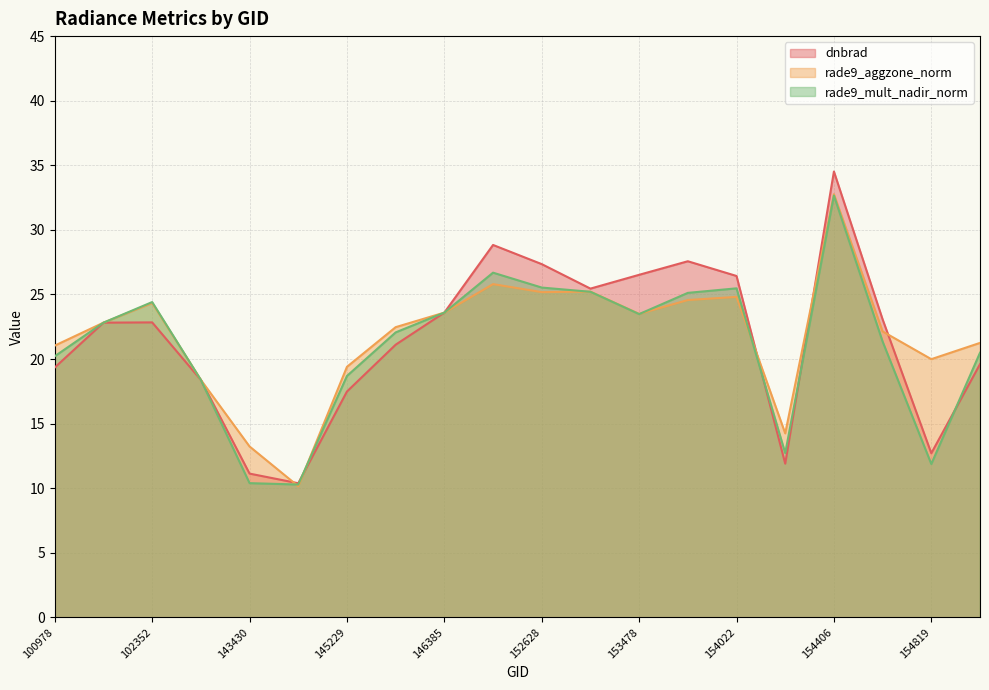

What is the difference between the rade9_mult_nadir_norm values at 102352 and 153371?

0.8